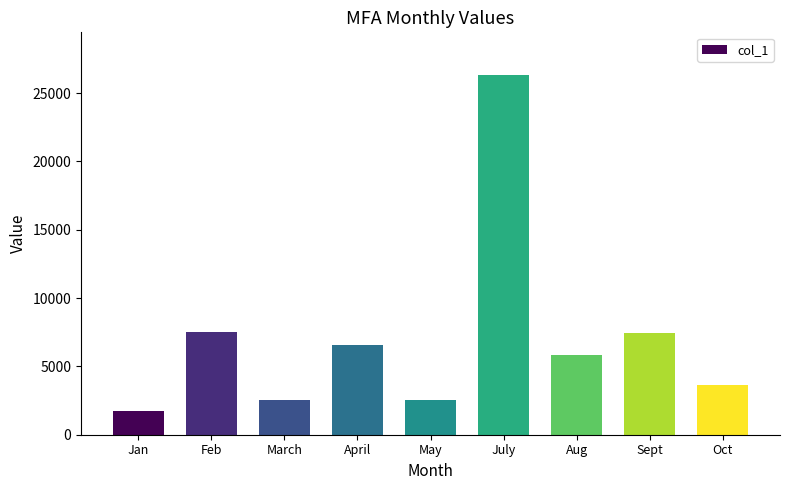

At which label does the data first exceed 5835?

Feb